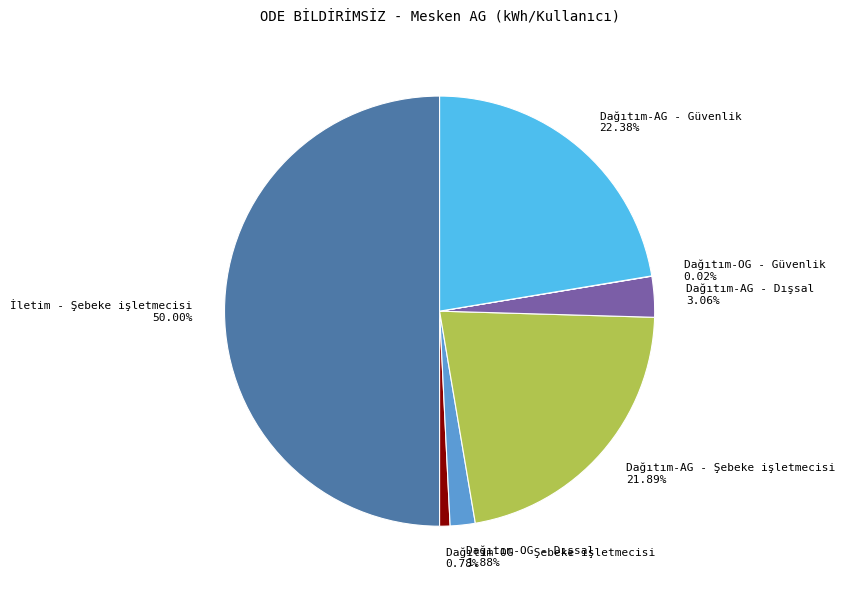

Between Dağıtım-AG - Güvenlik 22.38% and Dağıtım-AG - Dışsal 3.06%, which is larger?

Dağıtım-AG - Güvenlik 22.38%